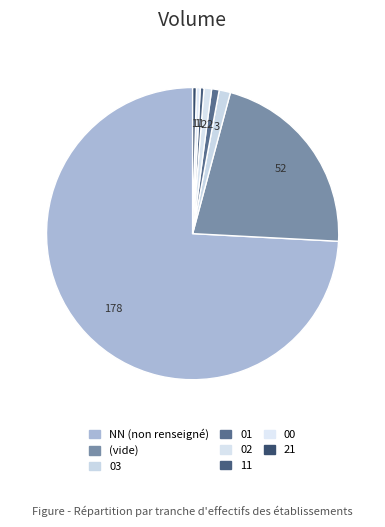

How many segments does this pie chart have?

8